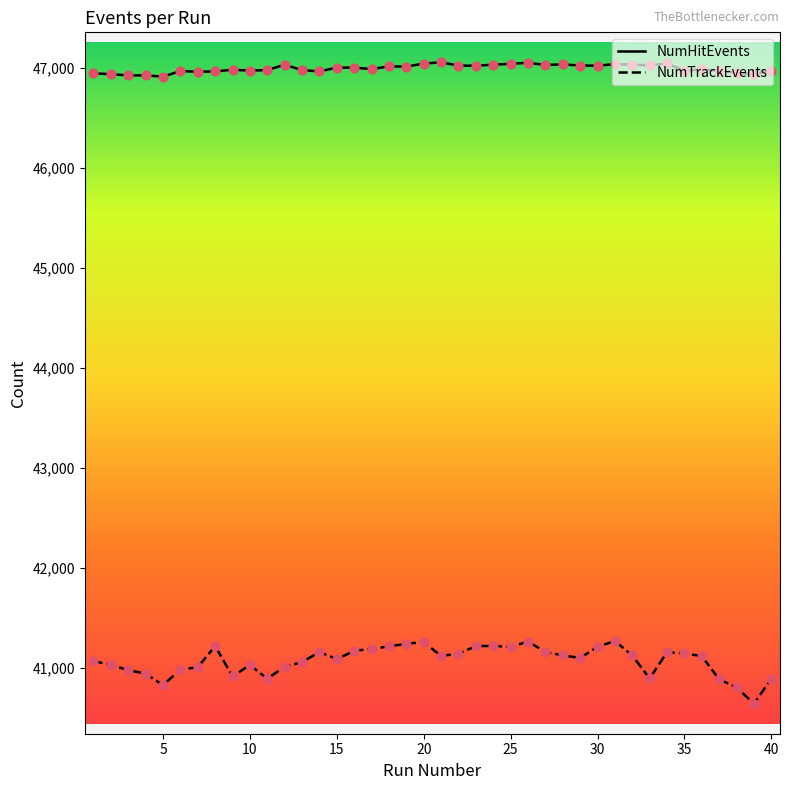

At how many categories does at least one series exceed 45662?

40